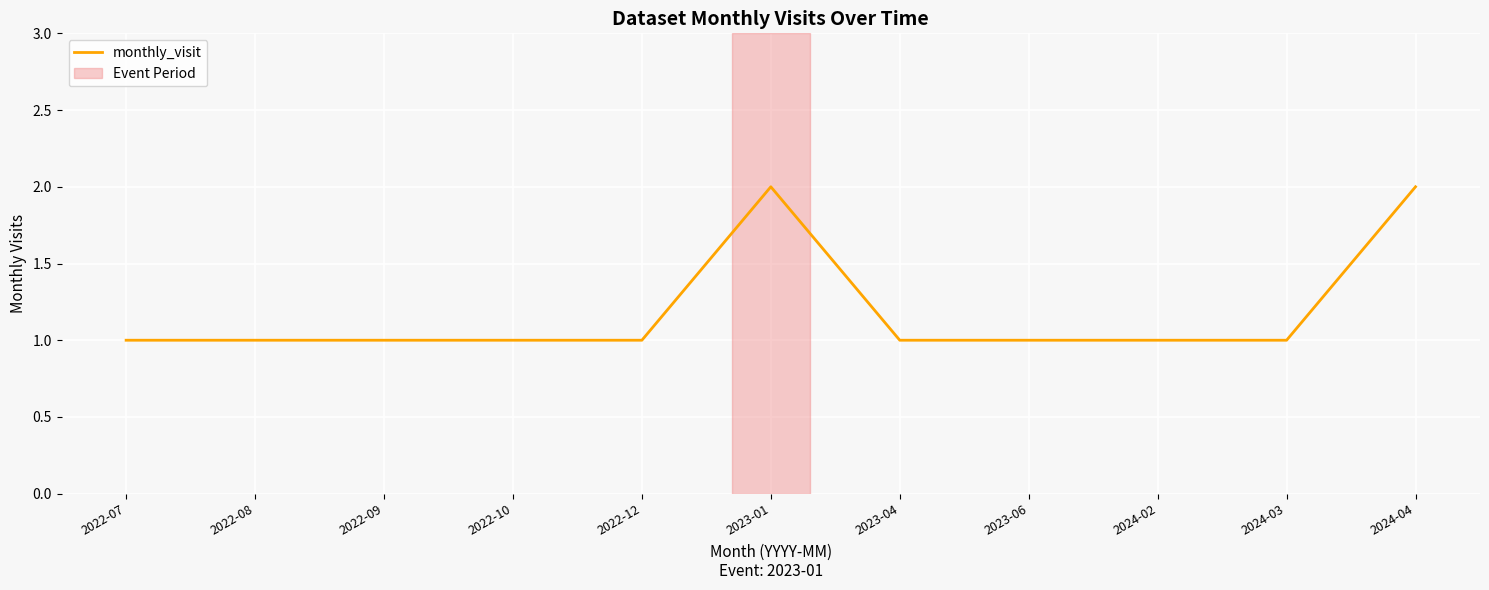

What is the difference between the maximum and second lowest values?

1